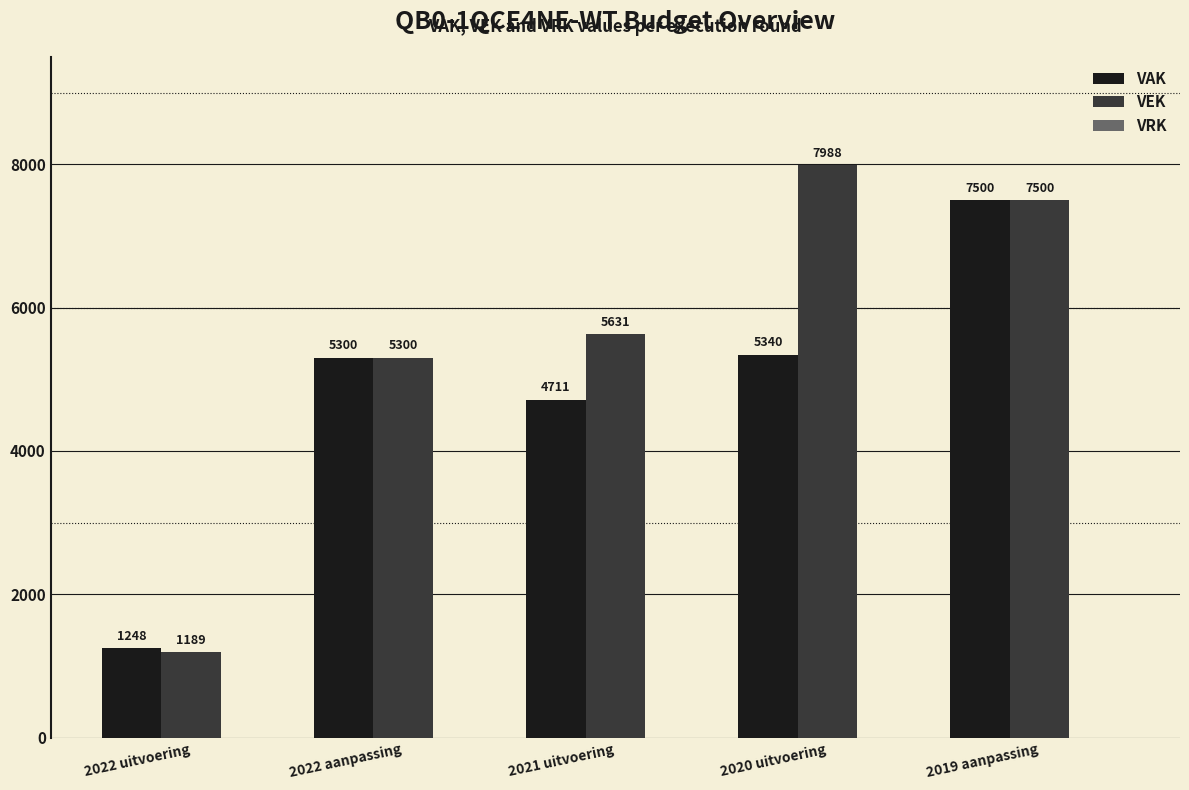

True or false: VAK has a value of 4711 at 2021 uitvoering.

True